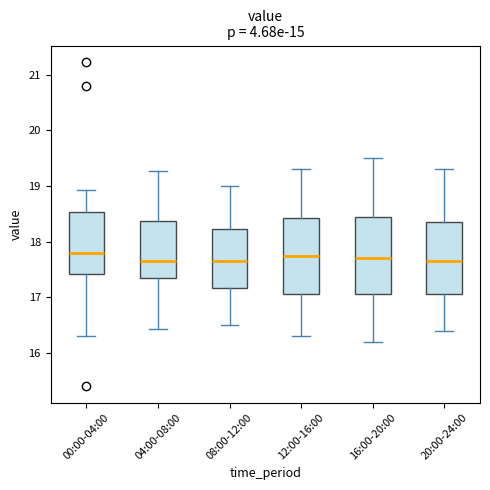

Where does the upper whisker of the box for 12:00-16:00 end on the y-axis? The values are not printed on the chart, so give them approximately, as read against the axis.

19.3